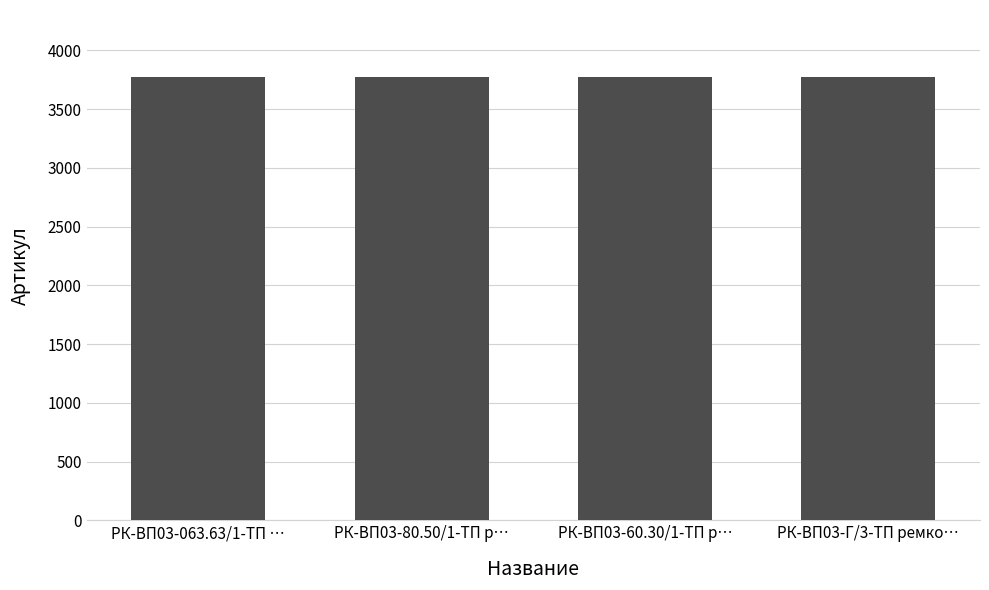

True or false: the data shows 6639 at РК-ВП03-60.30/1-ТП р….

False